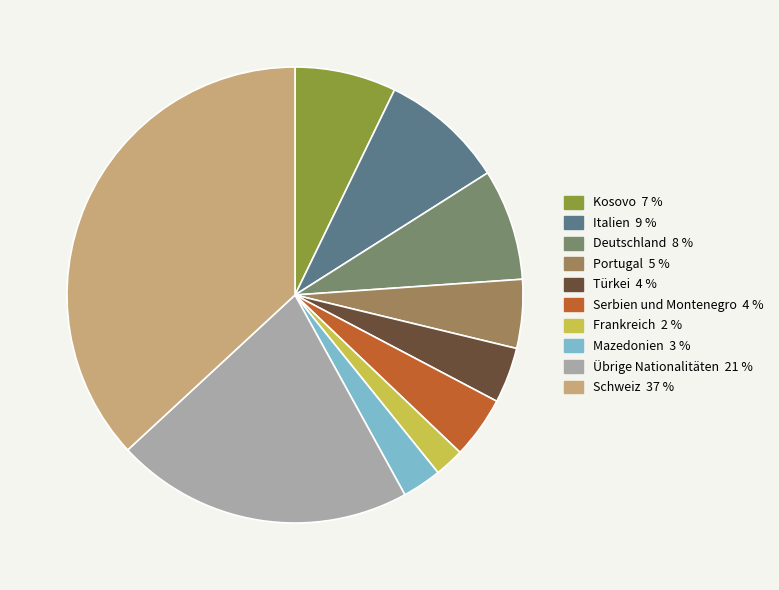

Count the number of slices in the pie.

10